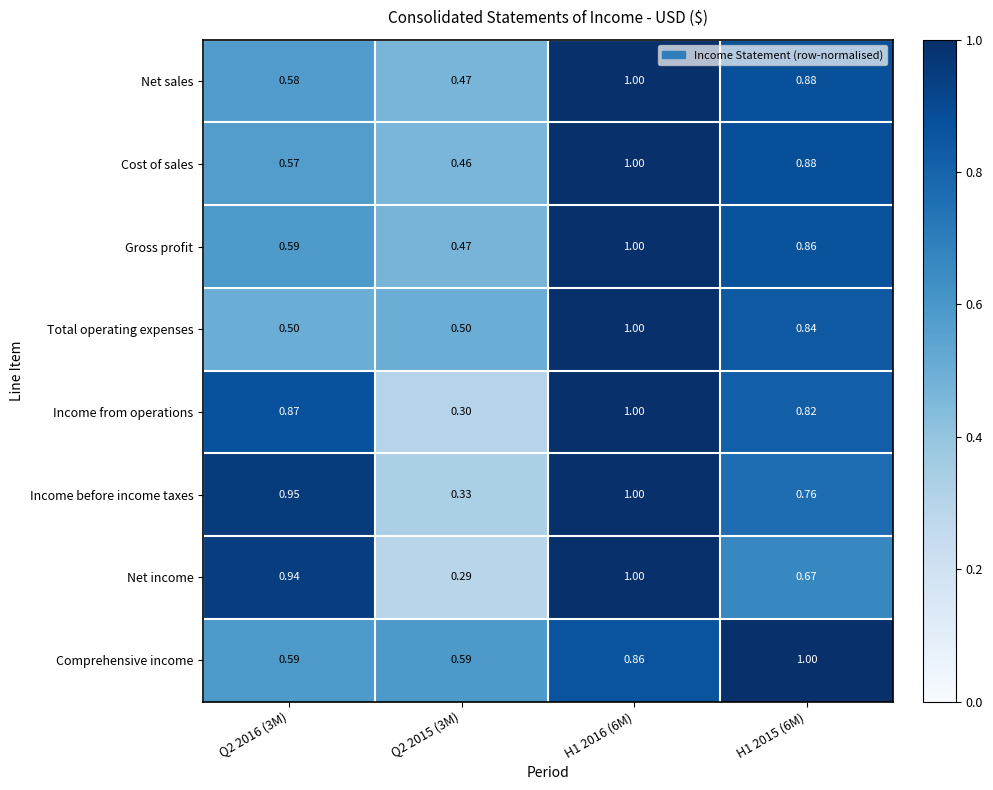

Between Q2 2016 (3M) and Q2 2015 (3M), which series saw the biggest shift?

Net income